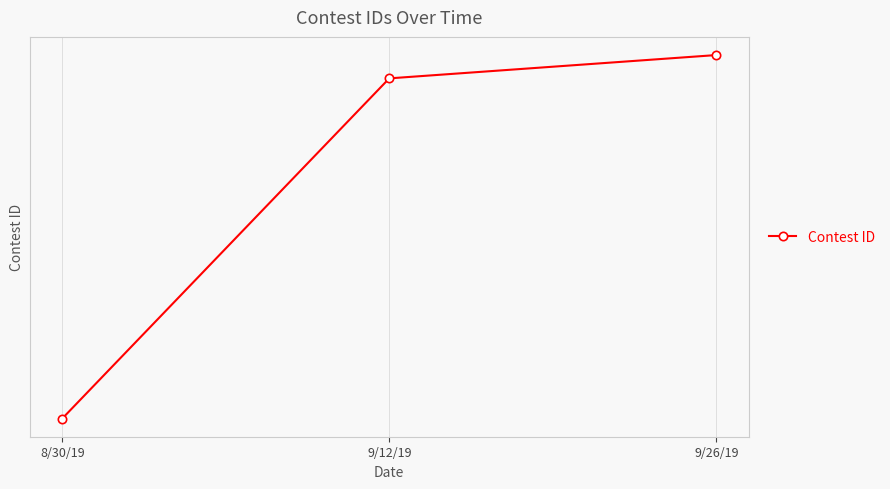

Between 8/30/19 and 9/26/19, which is larger?

9/26/19